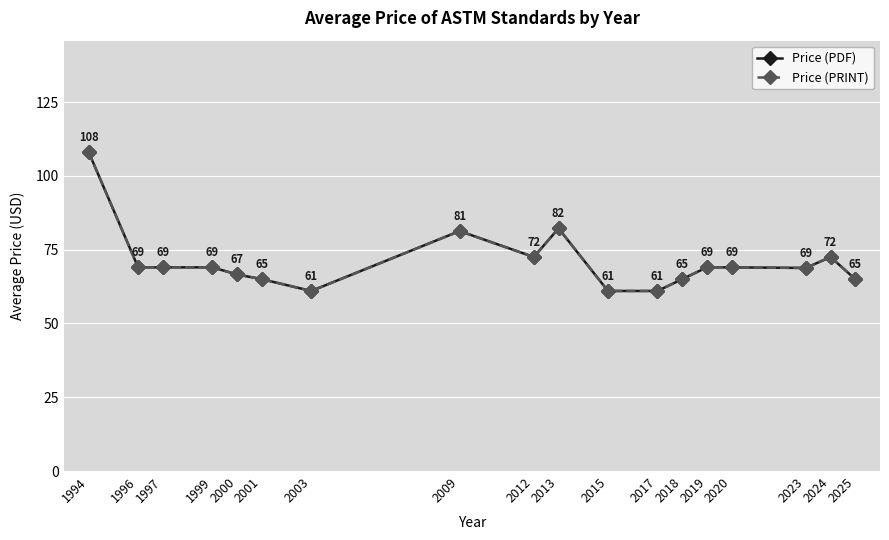

Does the chart have visible grid lines?

Yes